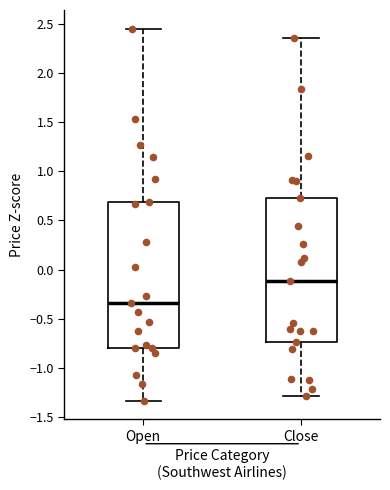

Which box has the lowest median line?

Open